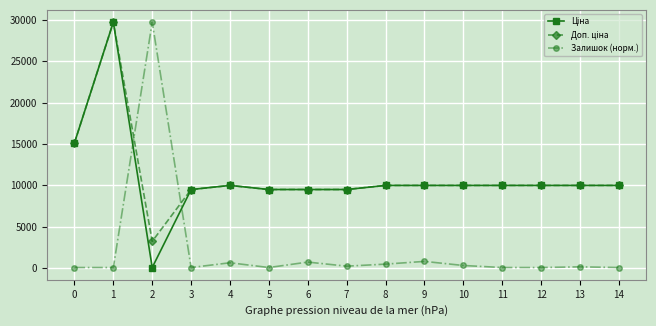

At how many categories does at least one series exceed 2913?

15